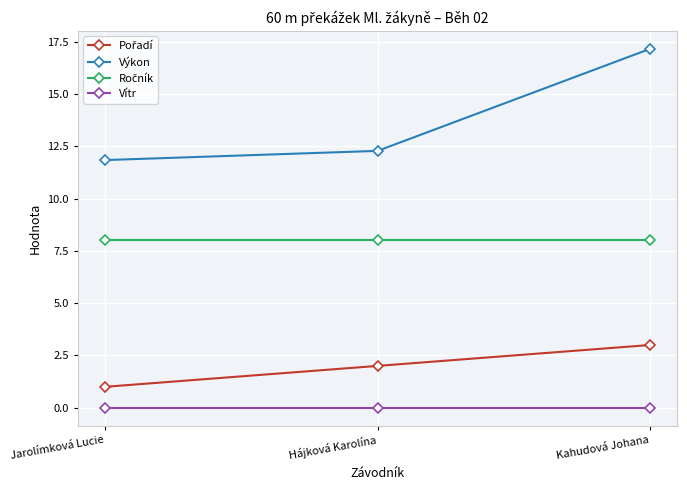

At which category is the sum across all series the highest?

Kahudová Johana